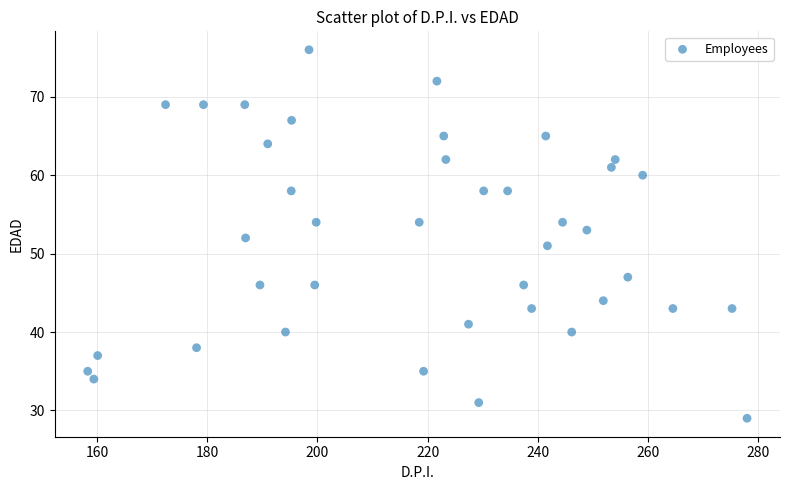

What is the range of Y values (max minus min)?

47